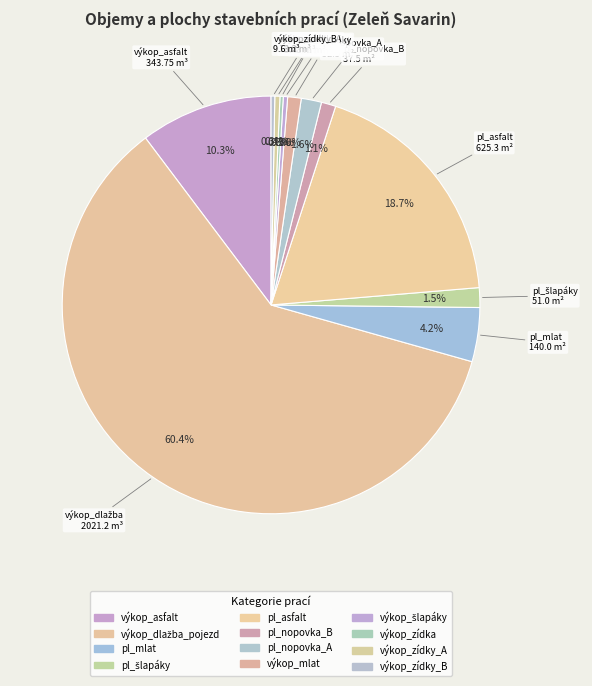

True or false: pl_mlat accounts for 1% of the total.

False